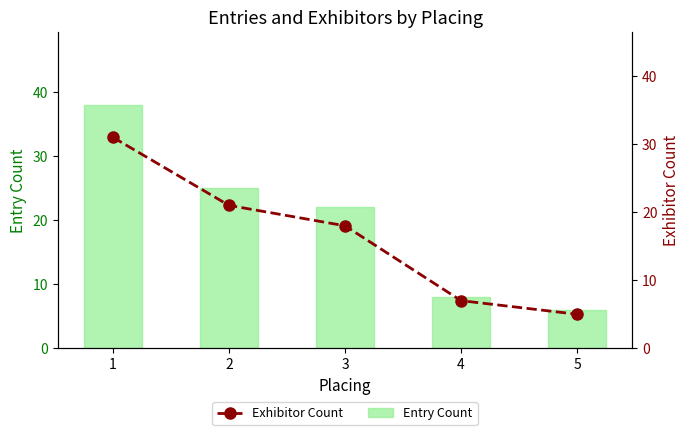

Are the bars horizontal?

No